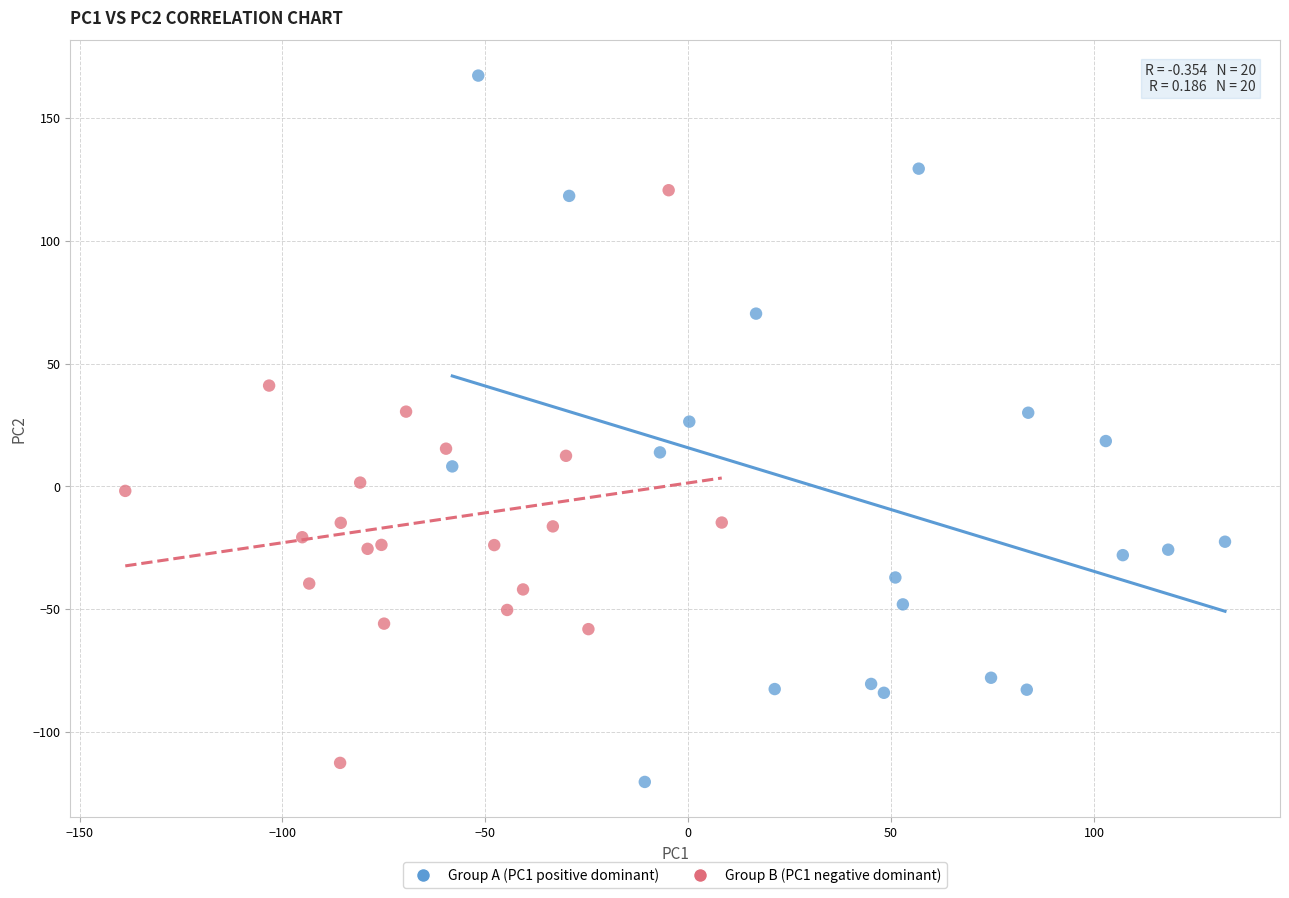

Which series has the widest spread of Y values?

Group A (PC1 positive dominant)